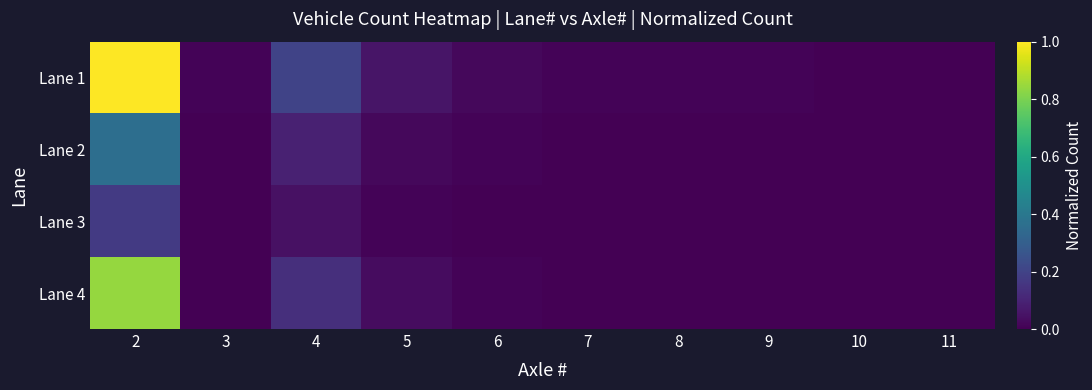

Which series has the largest total across all categories?

Lane 1